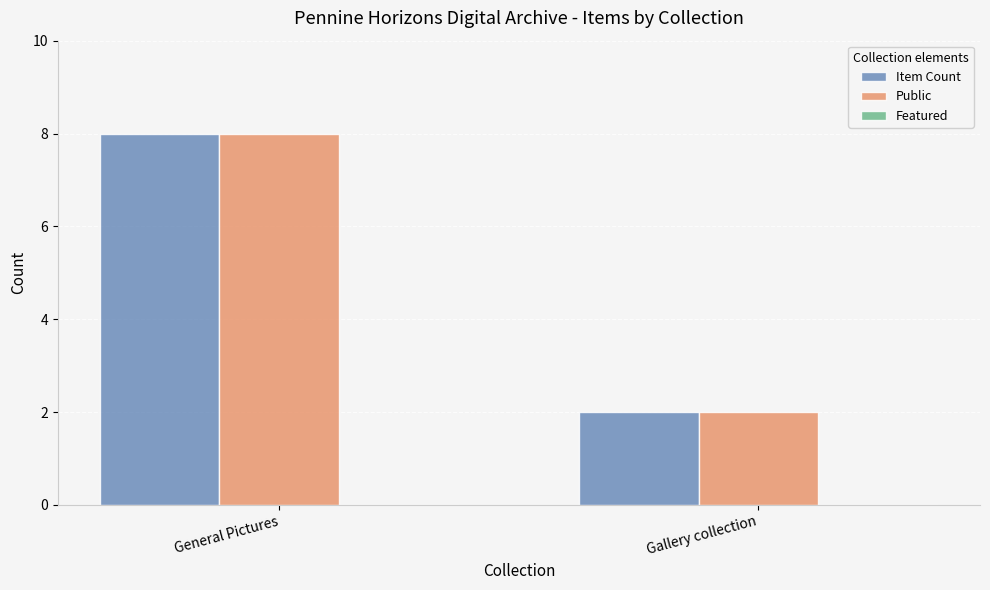

List the labels in order of Item Count value, smallest first.

Gallery collection, General Pictures